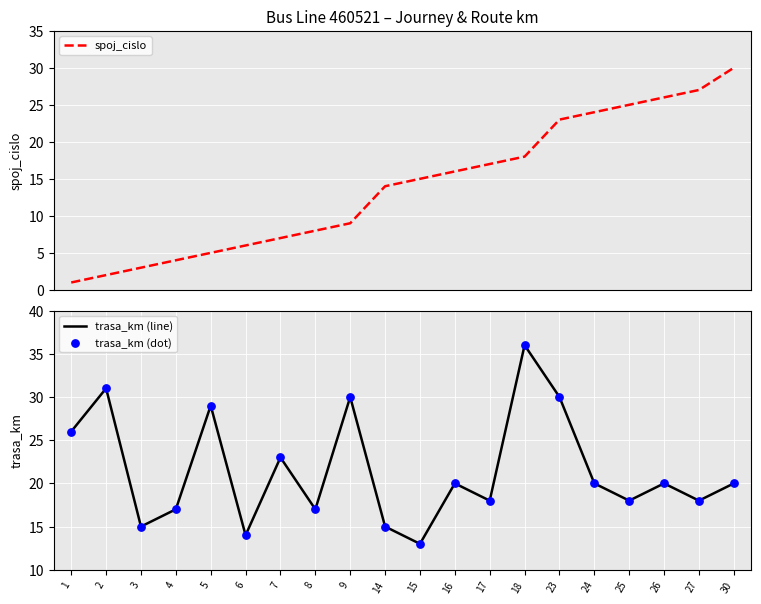

Which series reaches the minimum Y coordinate?

spoj_cislo